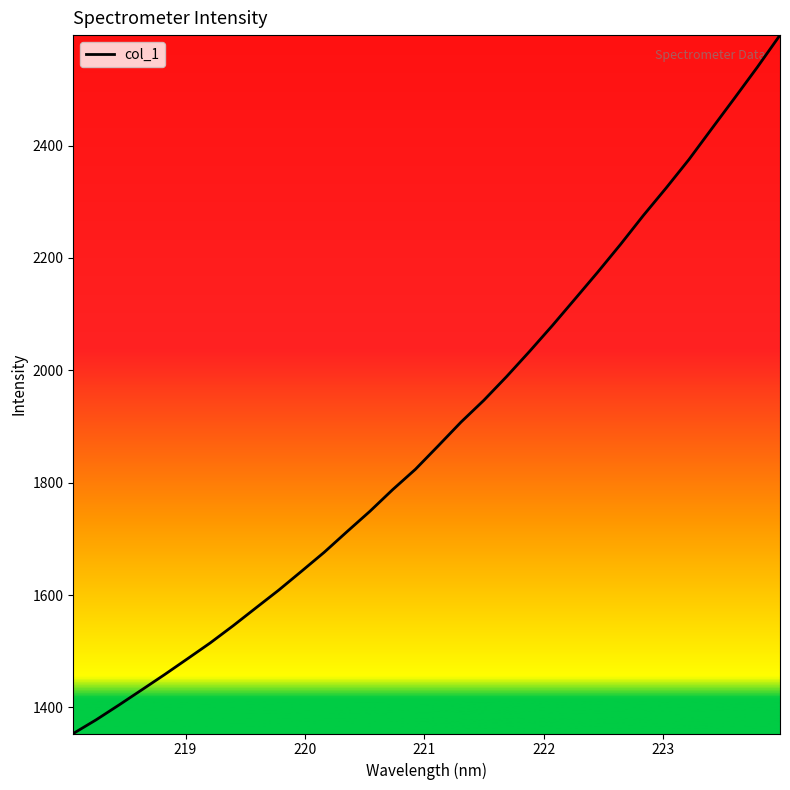

What is the minimum value shown in the chart?

1353.7